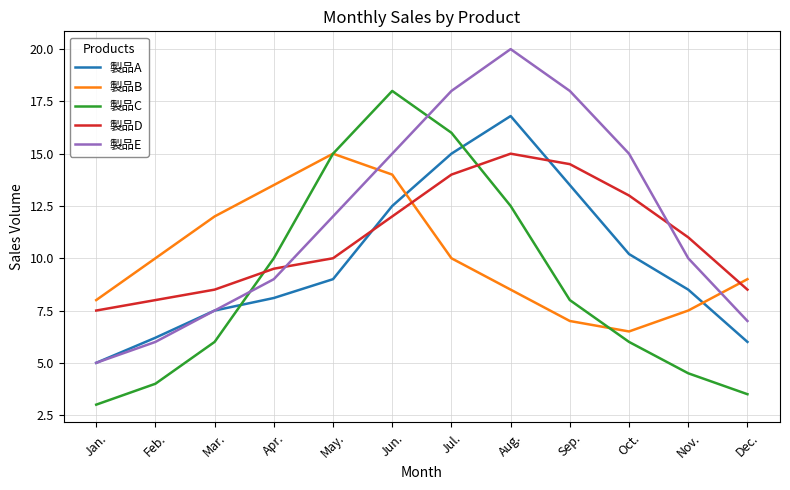

Which series has the largest total across all categories?

製品E